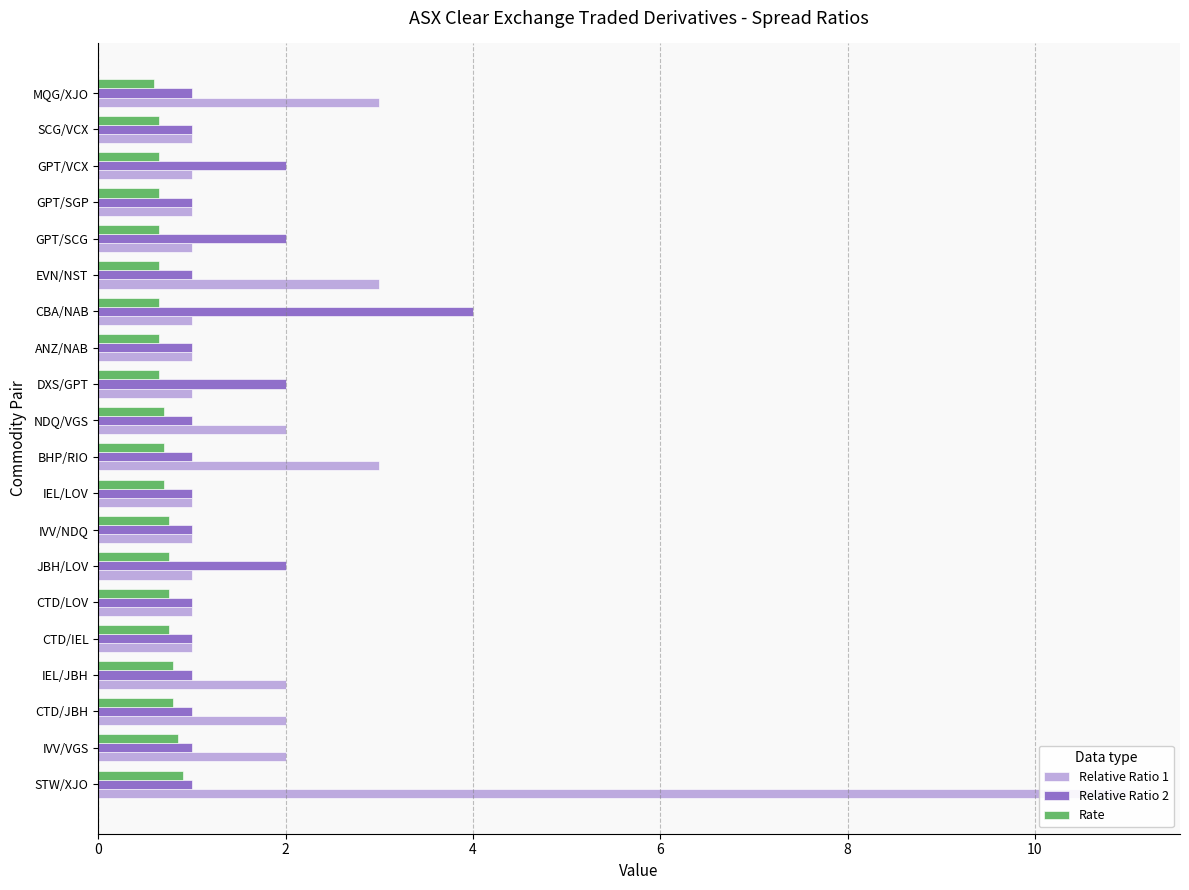

How many bars are there in each group?

3